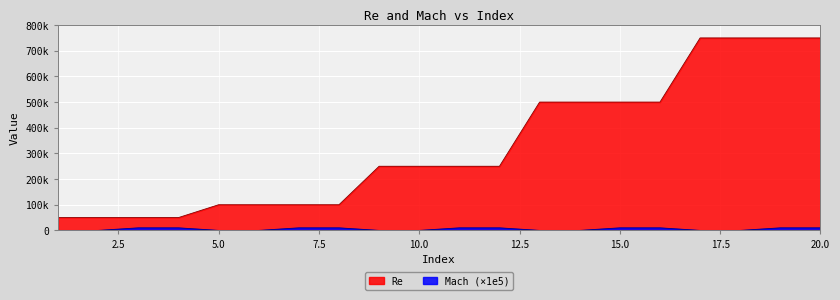

Where is Mach nearest to the value 5000?

1